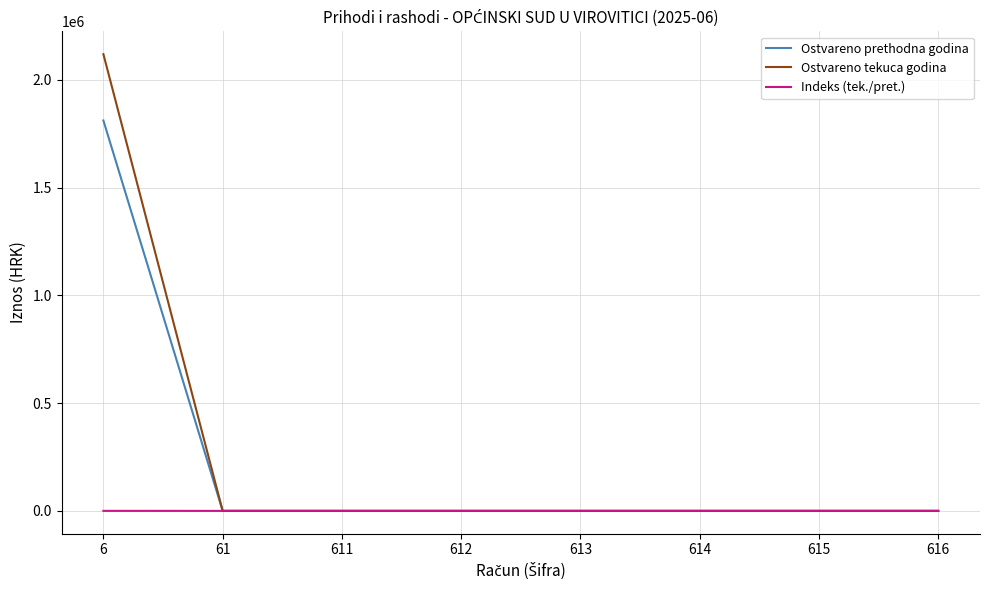

What is the maximum value shown in the chart?

2118909.3